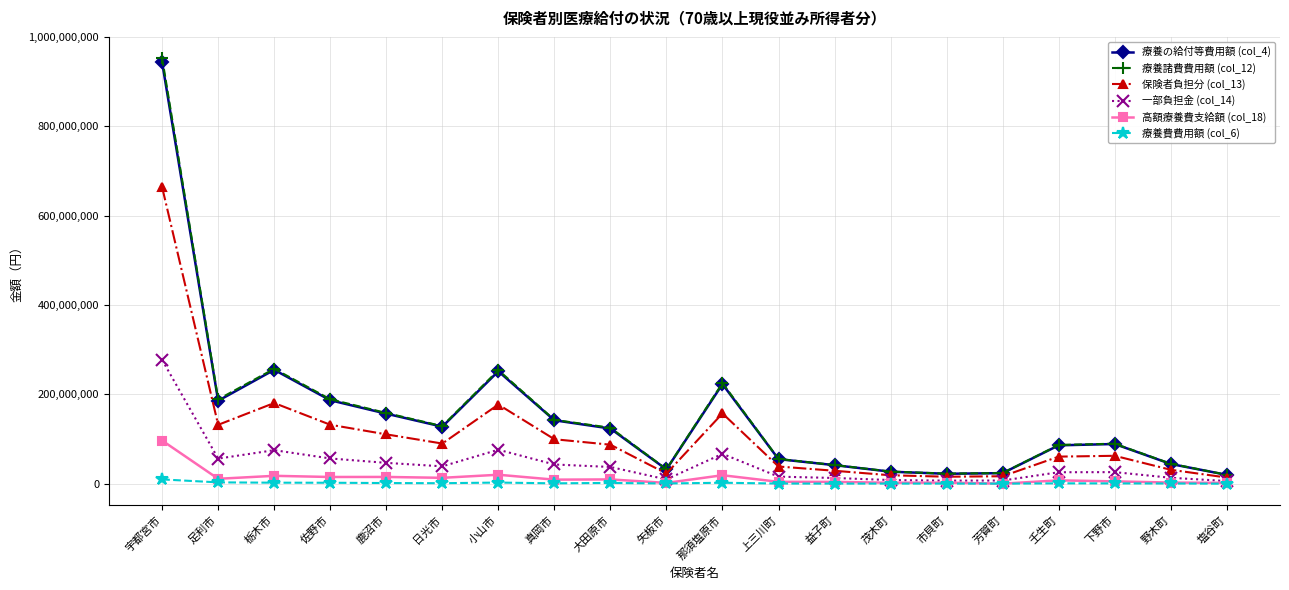

What position from the left is 塩谷町?

20